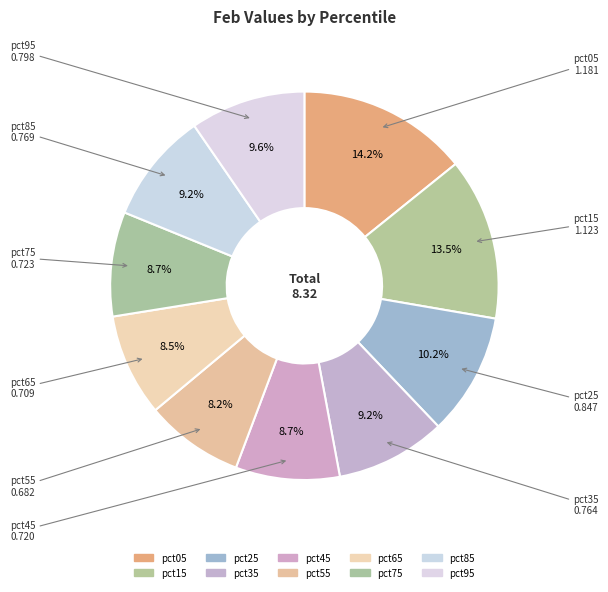

To the nearest percent, what portion does pct15 represent?

14%